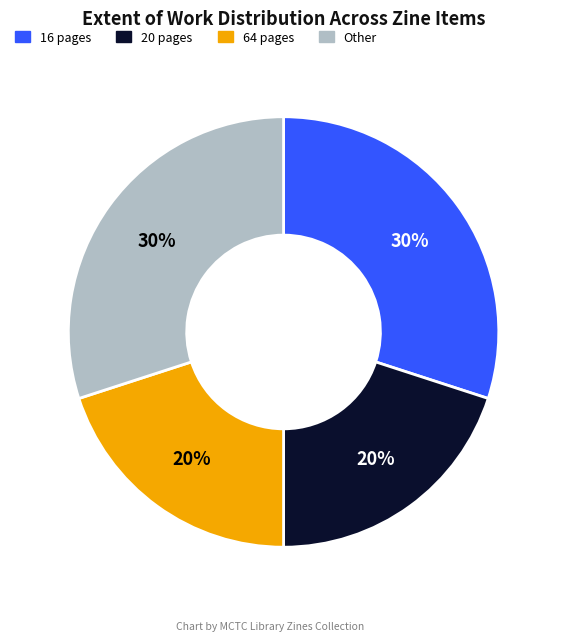

To the nearest percent, what is the average slice percentage?

25%